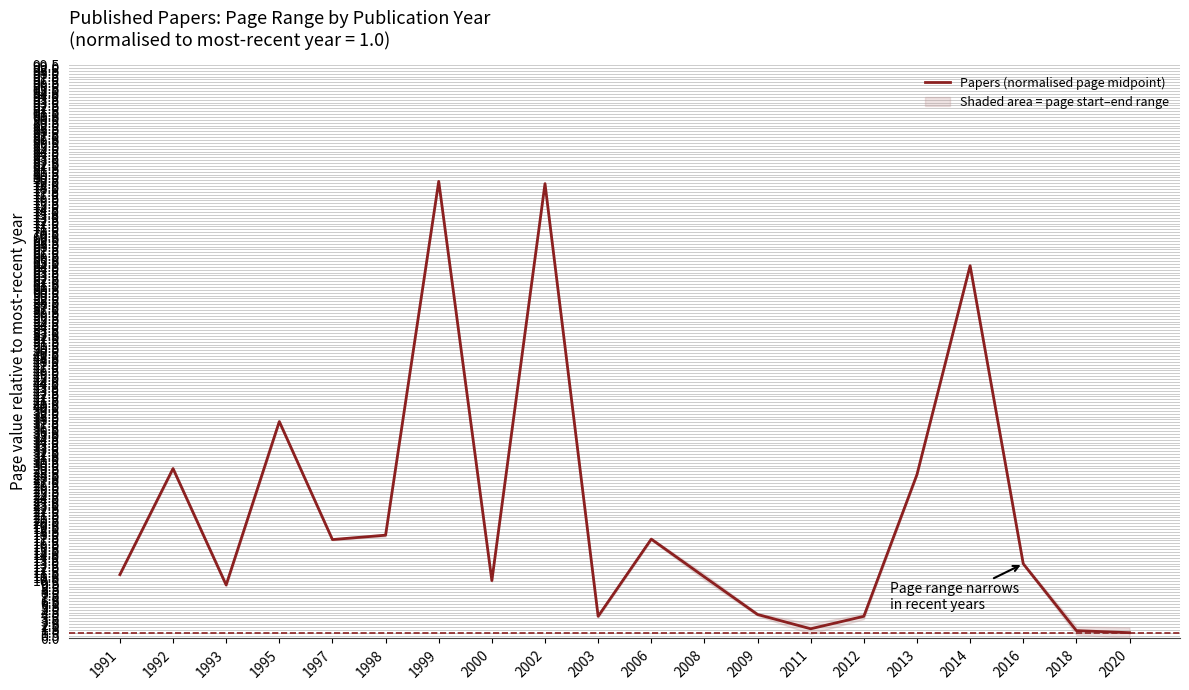

What is the maximum value shown in the chart?

79.3